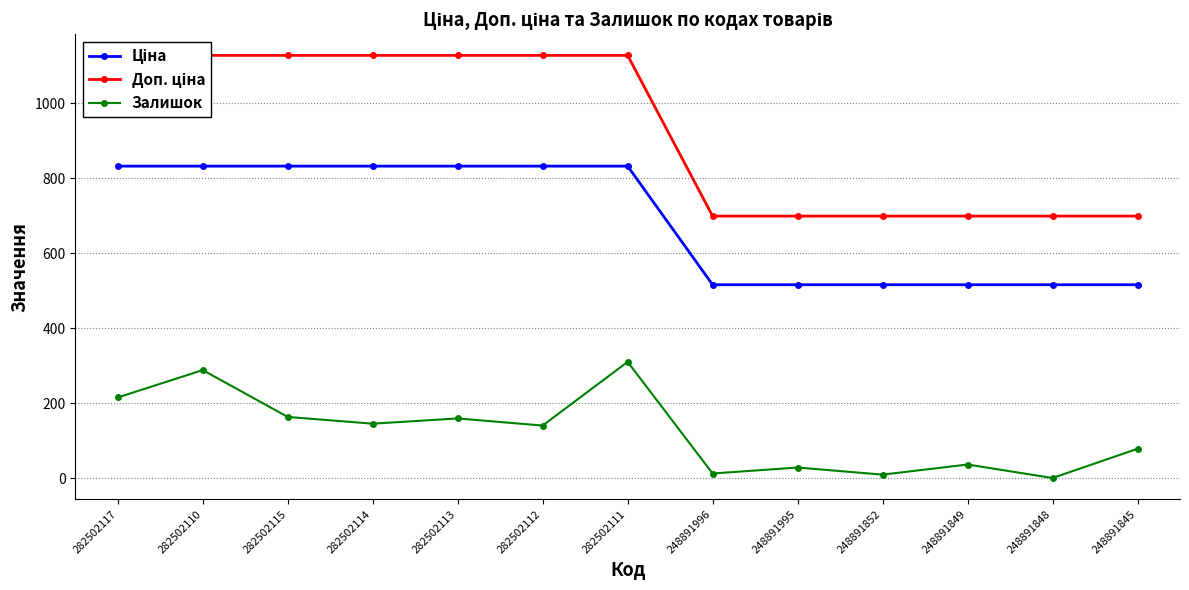

List the series in order of their overall mean, highest first.

Доп. ціна, Ціна, Залишок